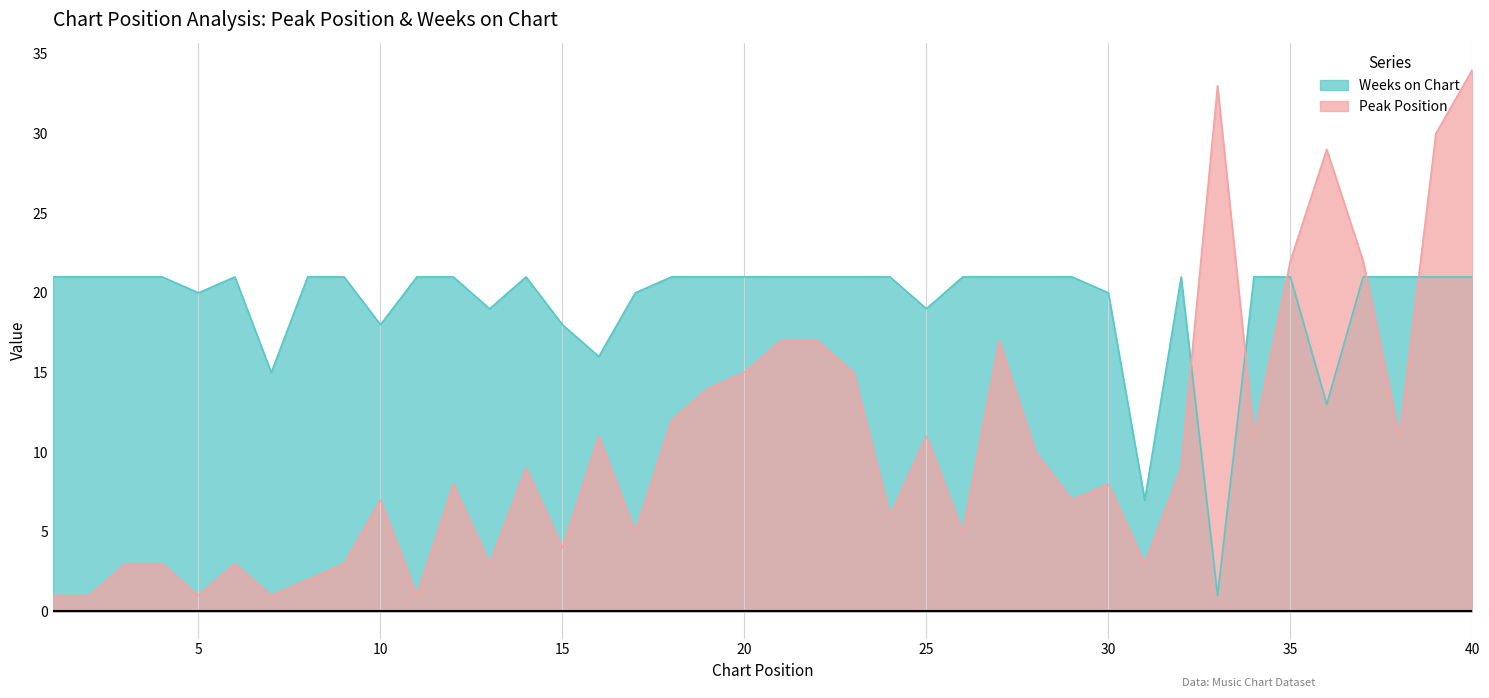

Is the value of Weeks on Chart at 4 greater than the value of Peak Position at 13?

Yes